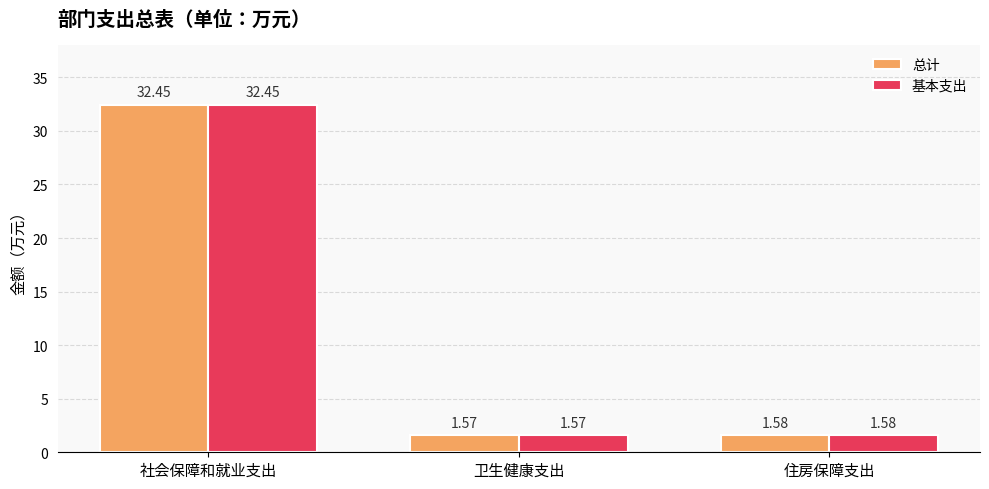

True or false: 总计 has a value of 47.4 at 社会保障和就业支出.

False